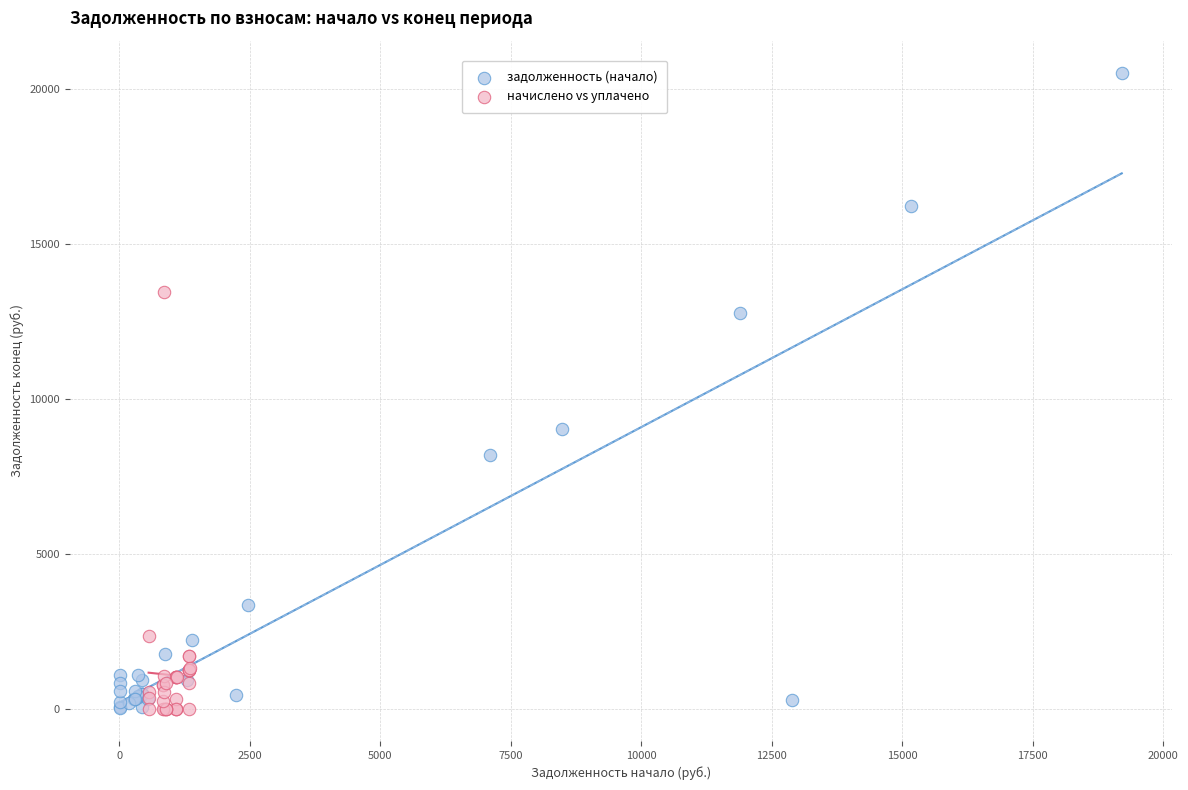

Which series has the widest spread of Y values?

задолженность (начало)